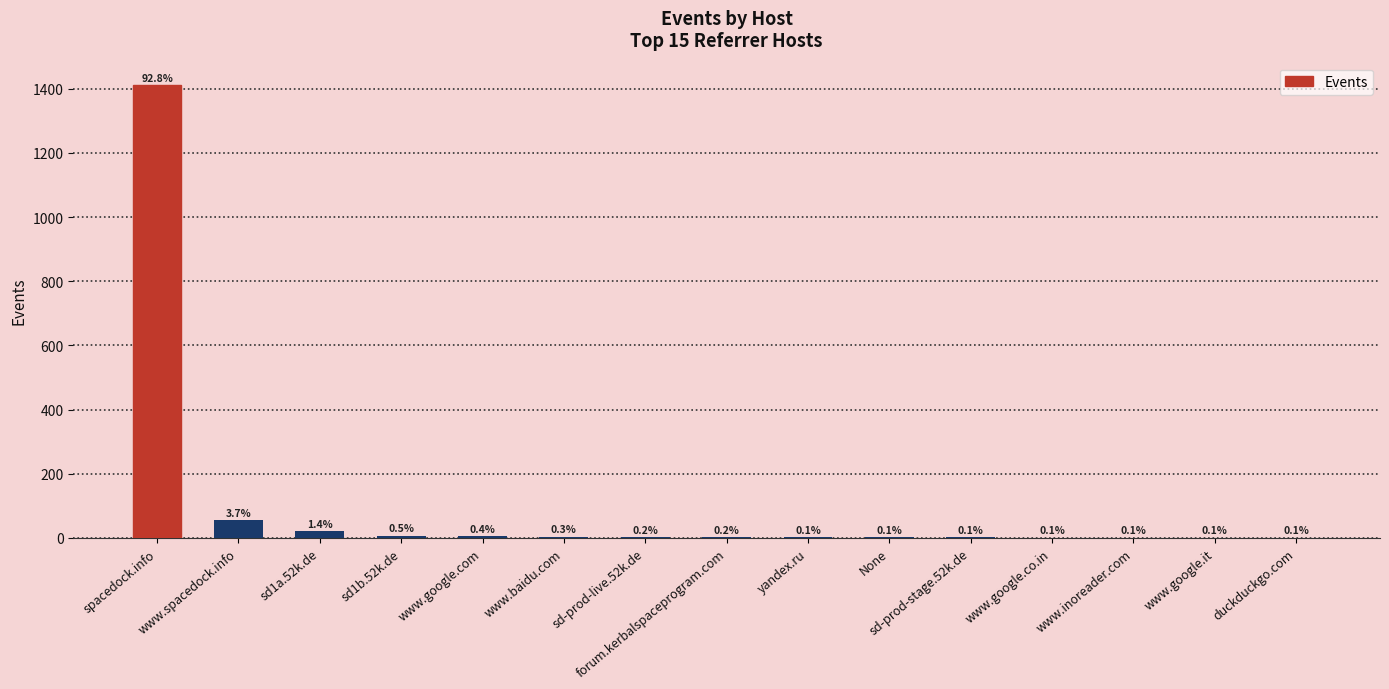

Are the bars horizontal?

No